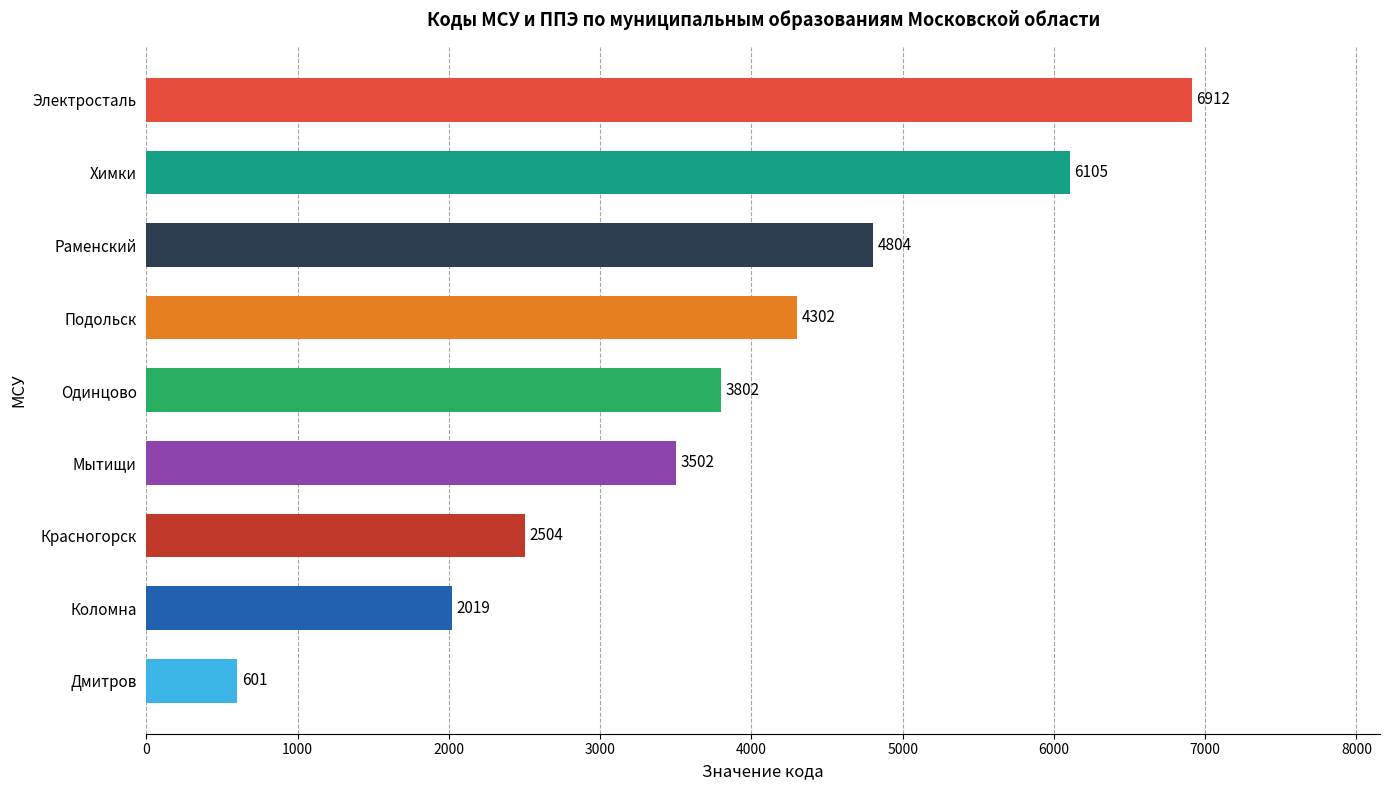

Reading bottom to top, list all the values displayed in this chart.

Дмитров=601	Коломна=2019	Красногорск=2504	Мытищи=3502	Одинцово=3802	Подольск=4302	Раменский=4804	Химки=6105	Электросталь=6912